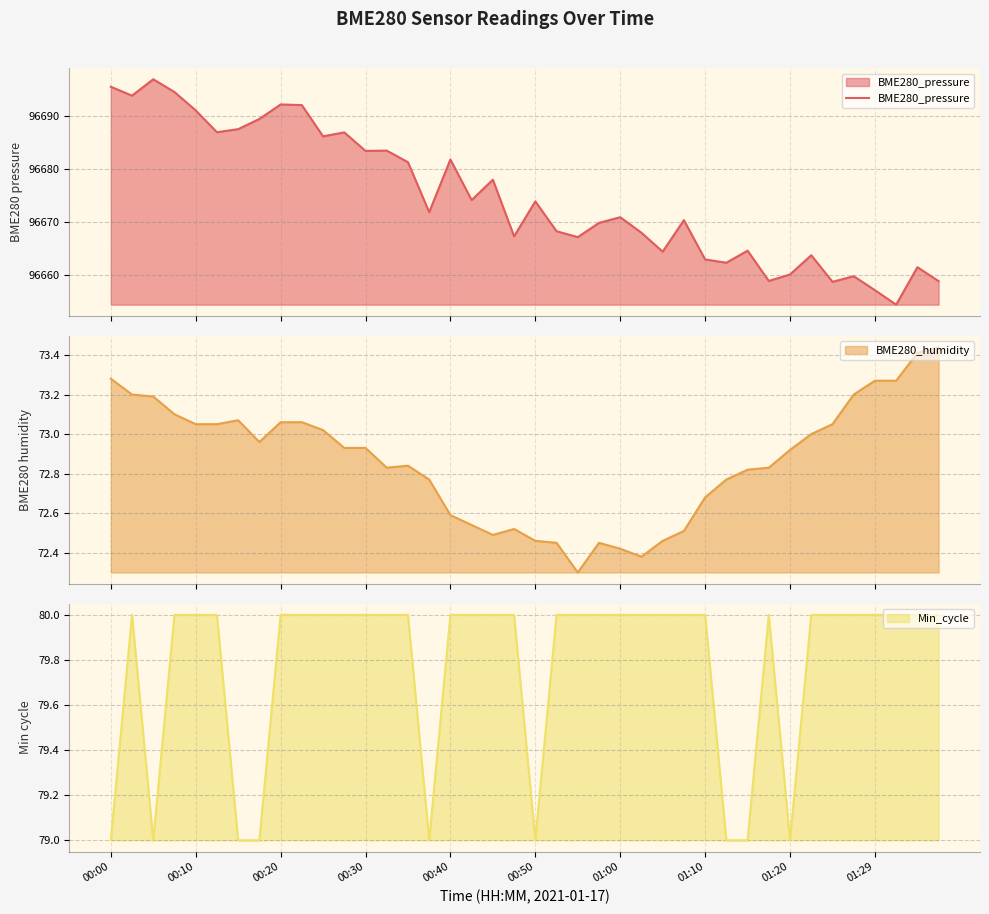

What is the ratio of the value at 13 to the value at 01:20?

1.0